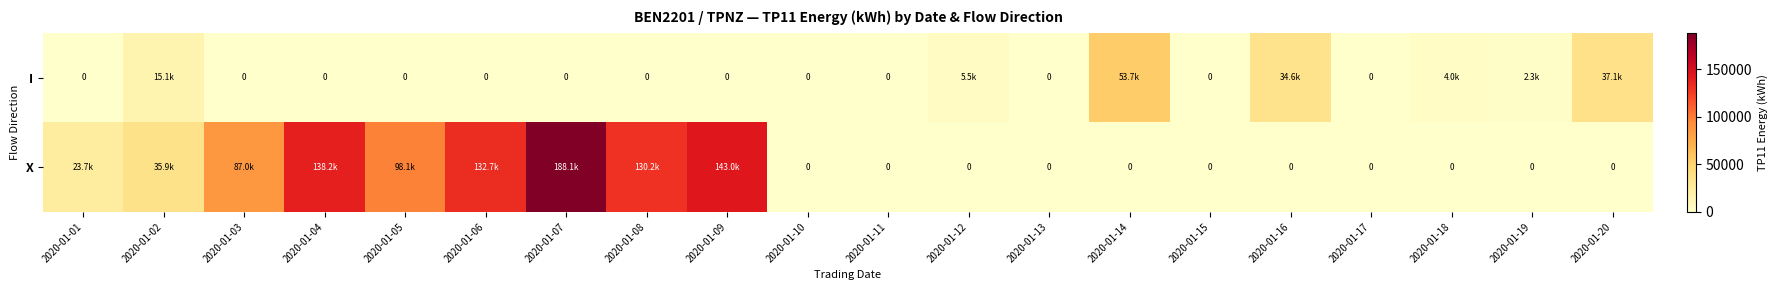

At how many categories does at least one series exceed 62051?

7